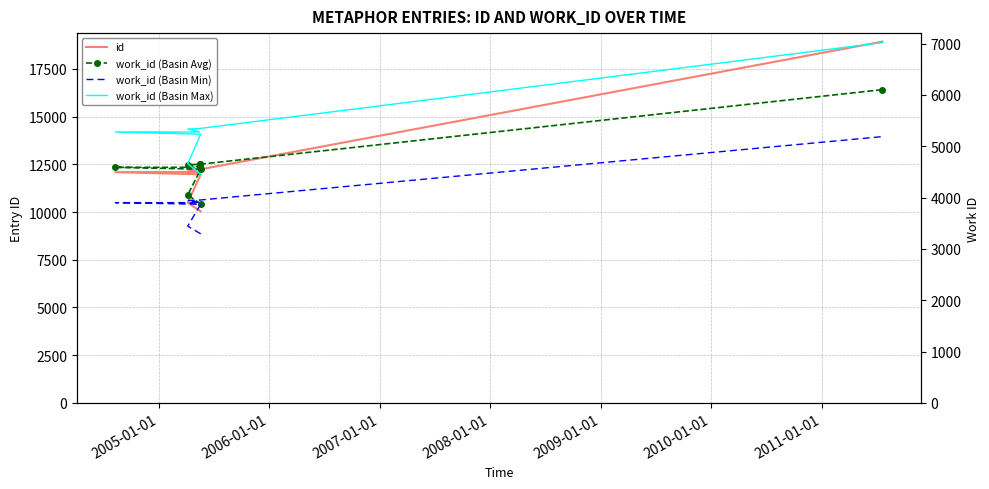

True or false: work_id (Basin Max) and work_id (Basin Avg) intersect in this chart.

False